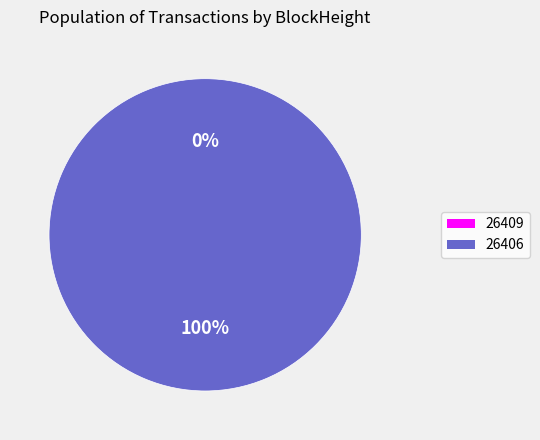

Count the number of slices in the pie.

2